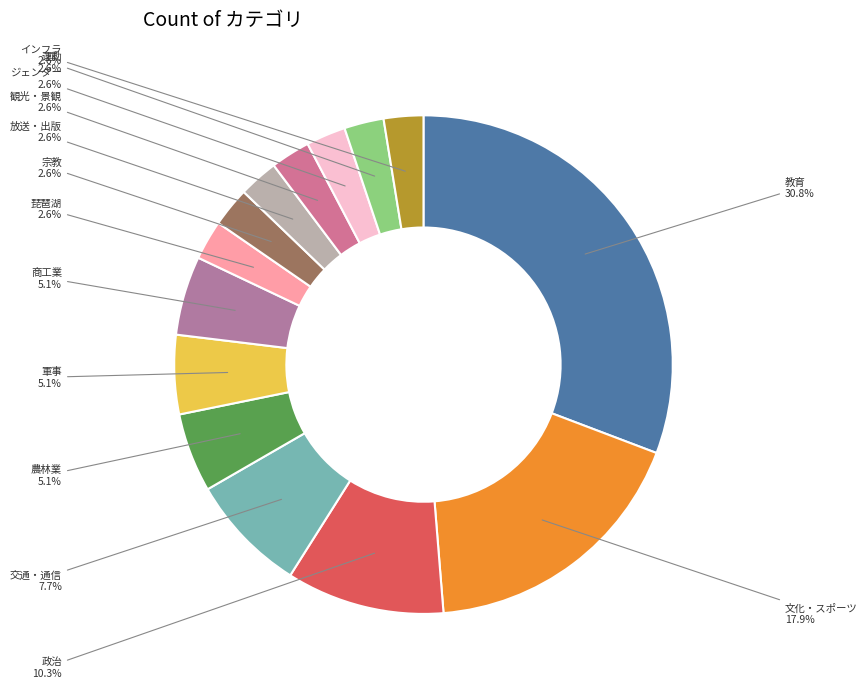

Does 軍事 account for over 50% of the chart?

No